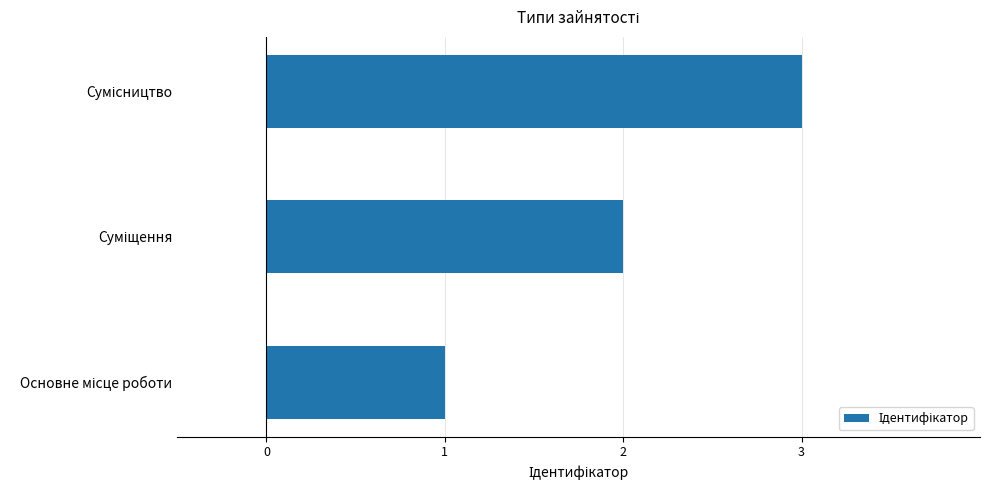

What is the maximum value shown in the chart?

3